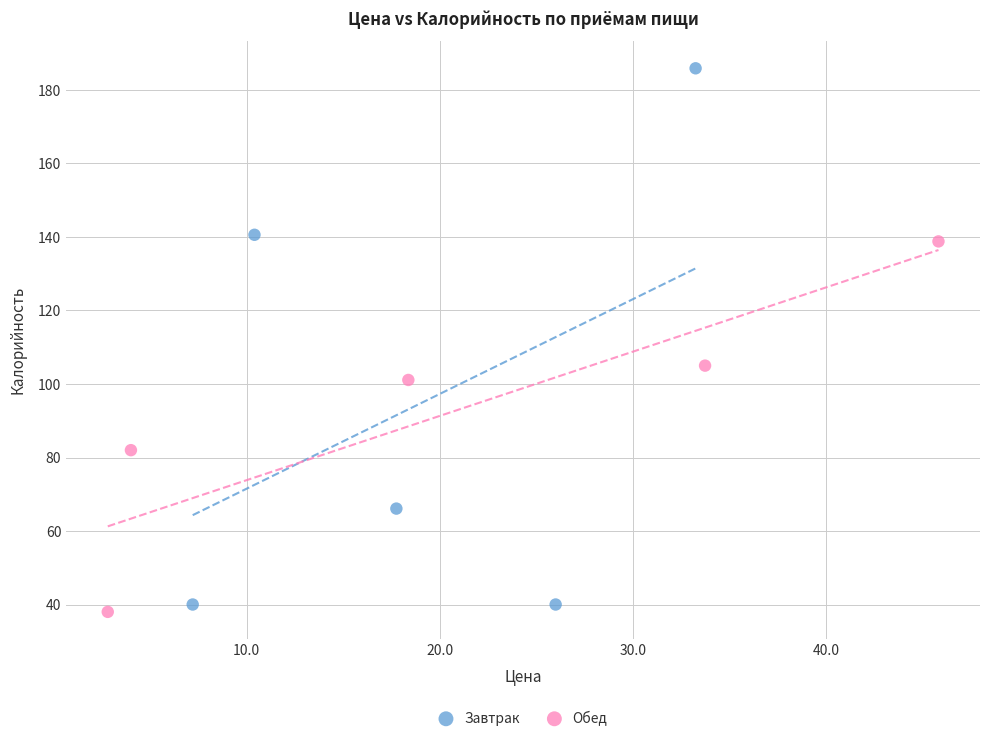

Which series has the widest spread of Y values?

Завтрак